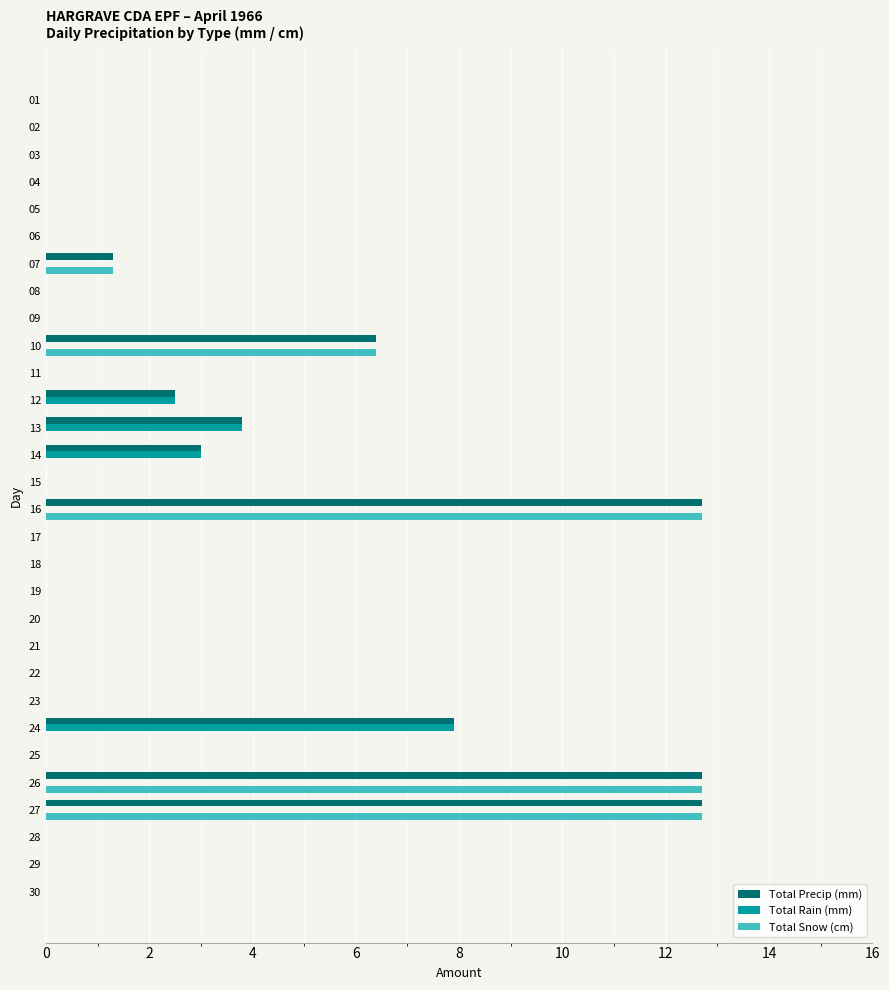

What is the sum of all Total Snow (cm) values?

45.8